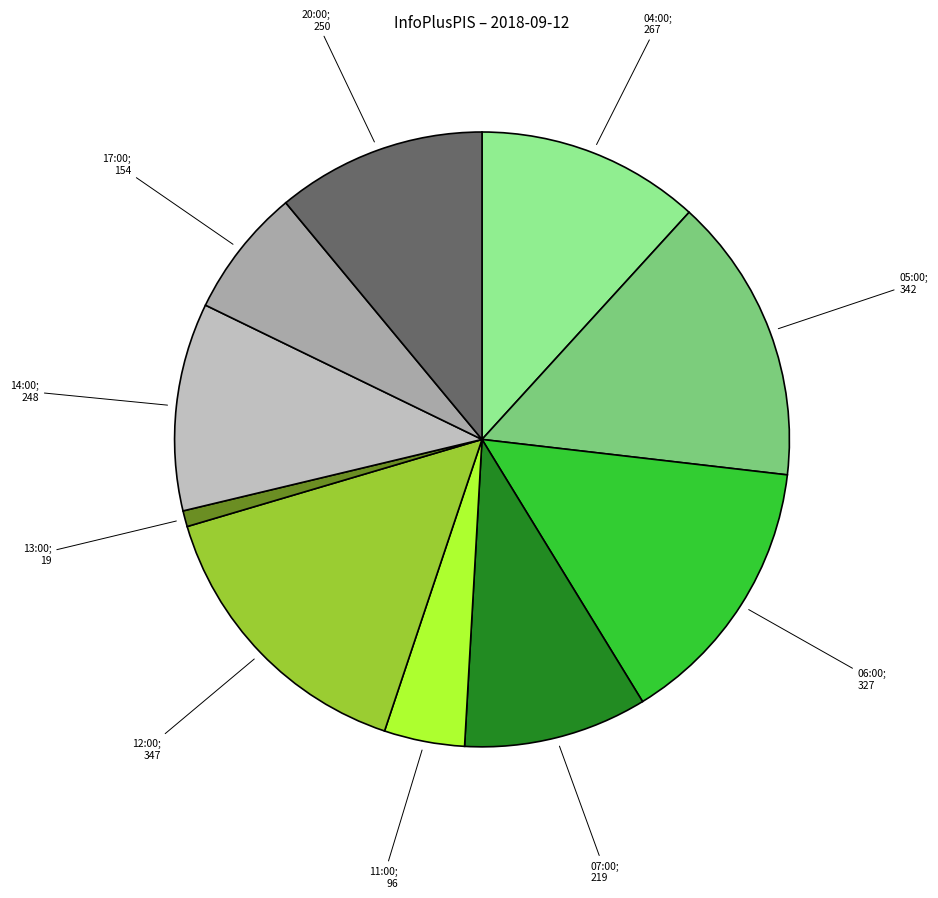

Does any single category account for the majority?

No